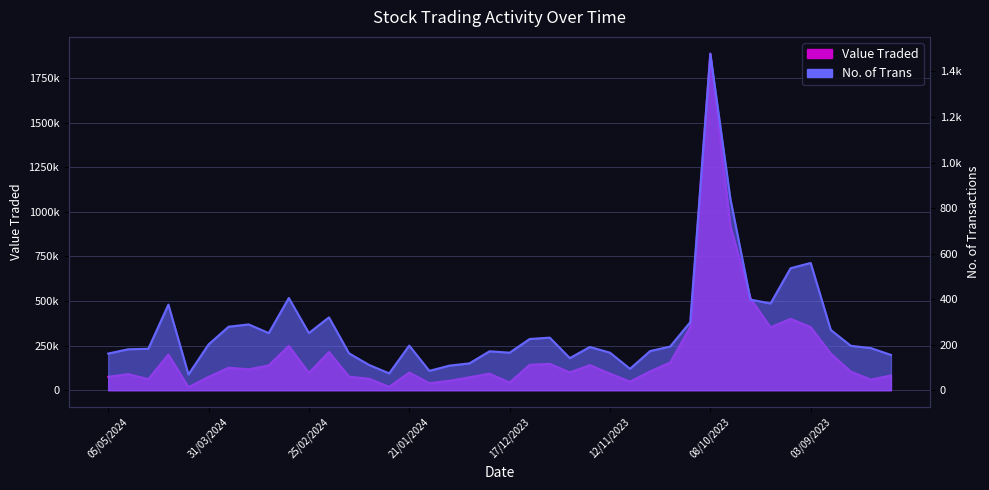

What is the spread (max minus min) of values at 17/09/2023?

352313